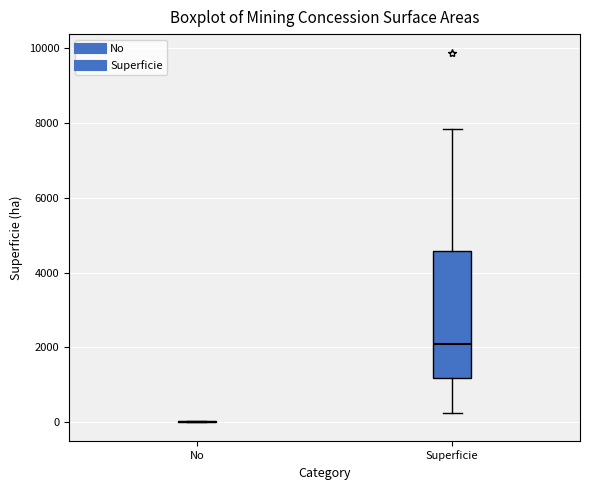

Comparing the boxes themselves (not the whiskers), which one is the tallest?

Superficie